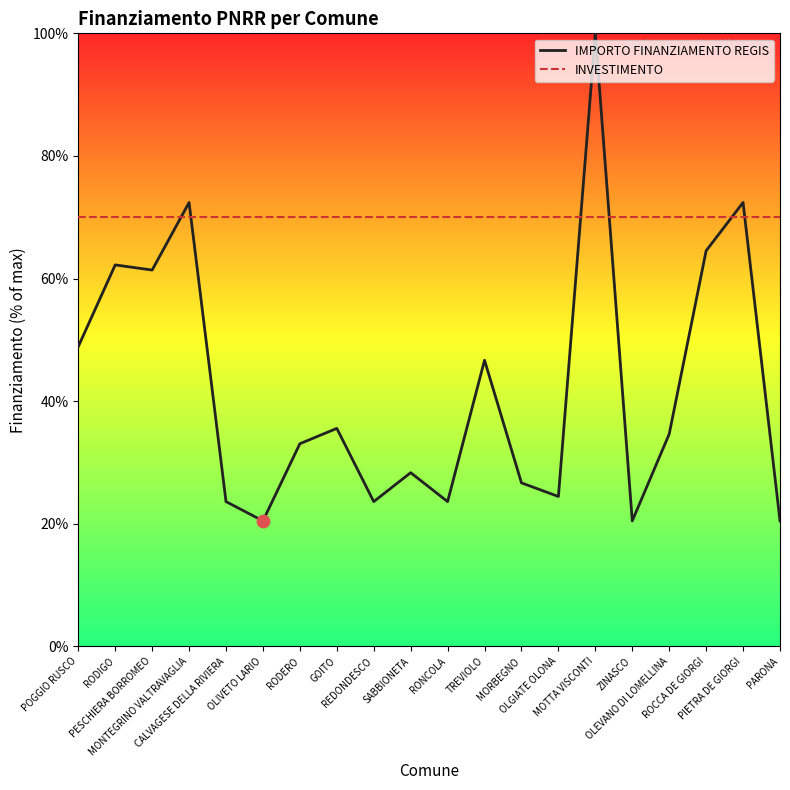

Is the value of INVESTIMENTO at MONTEGRINO VALTRAVAGLIA greater than the value of IMPORTO FINANZIAMENTO REGIS at OLEVANO DI LOMELLINA?

Yes